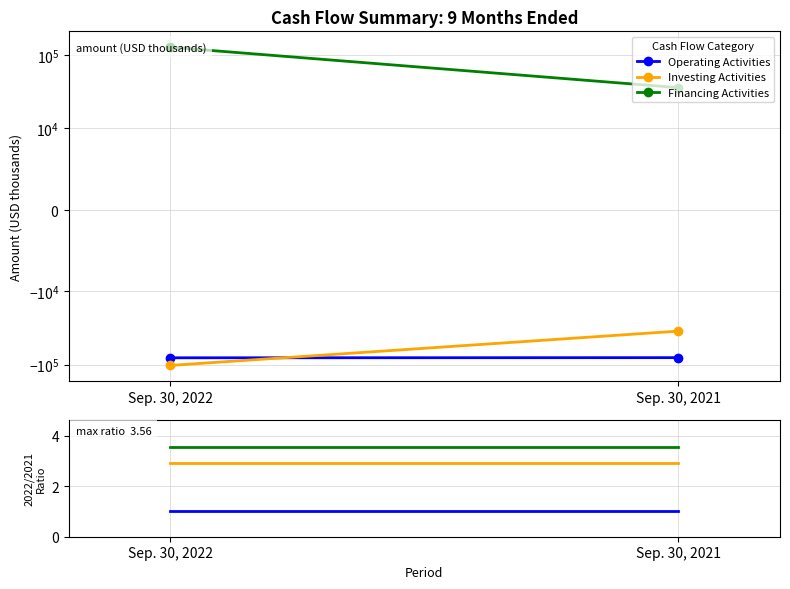

What is the value of the Financing Activities point at the 2nd from the left?

3.6